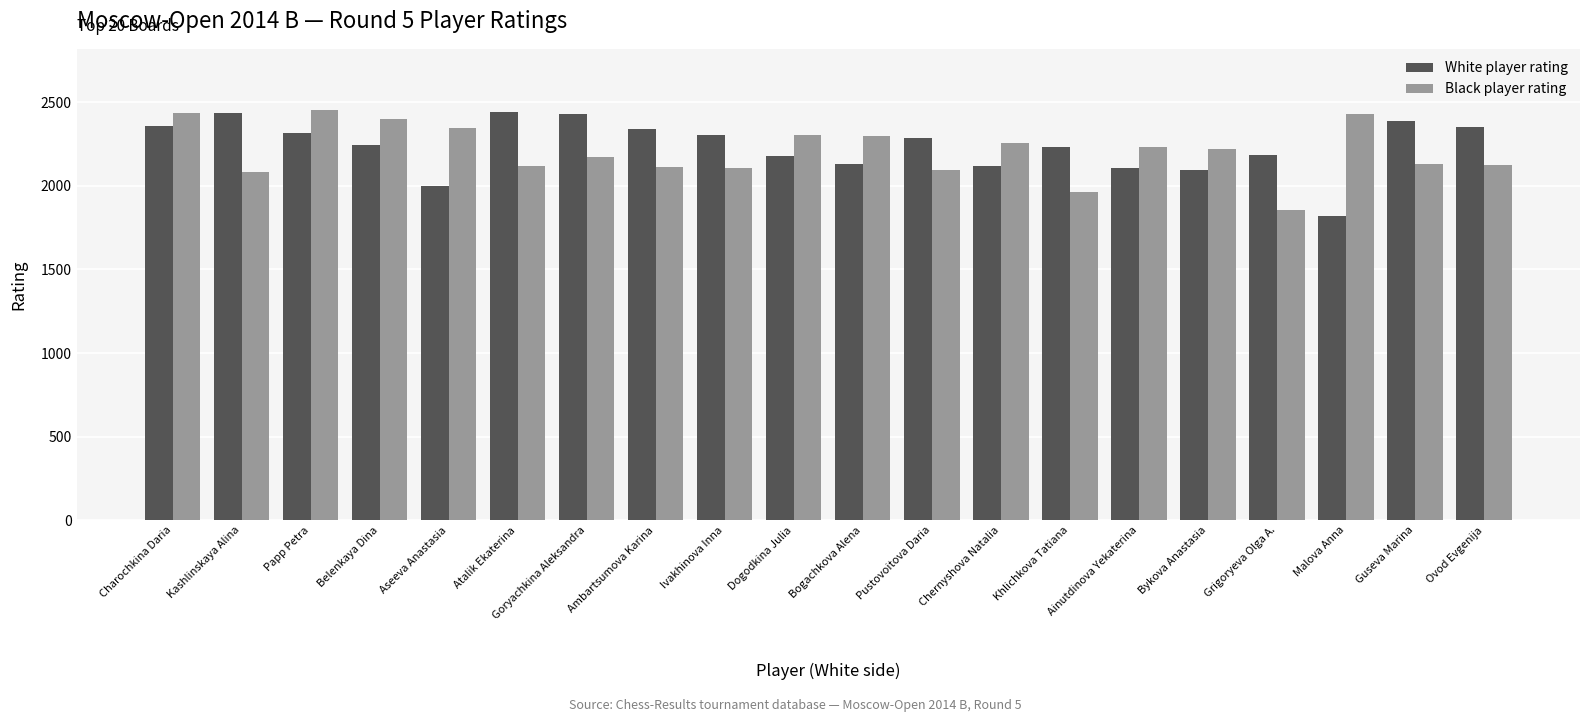

What is the difference between the White player rating values at Ainutdinova Yekaterina and Ivakhinova Inna?

198